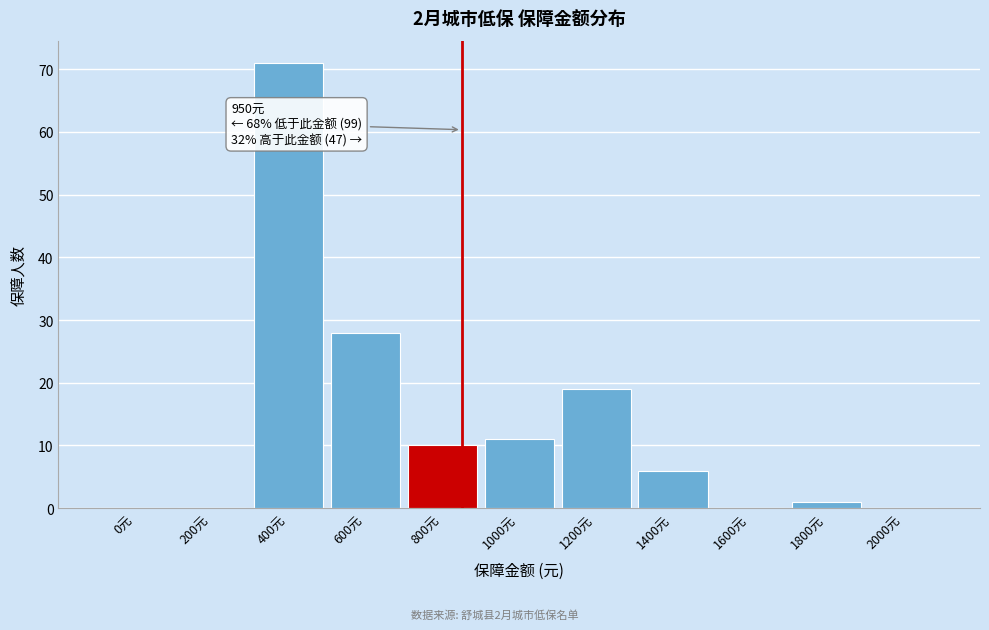

Reading left to right, extract all data points from this chart.

0元=0	200元=0	400元=71	600元=28	800元=10	1000元=11	1200元=19	1400元=6	1600元=0	1800元=1	2000元=0